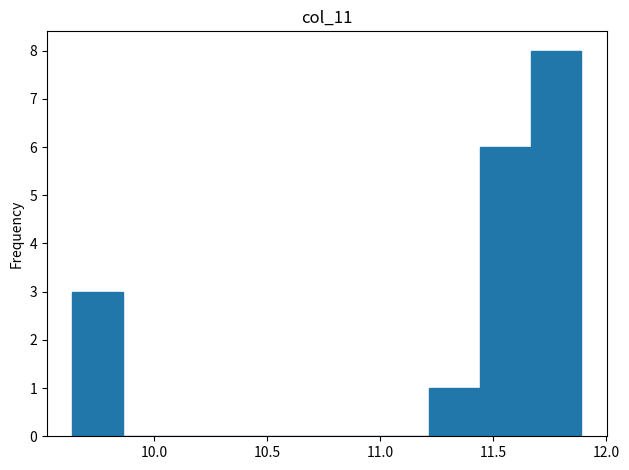

Reading left to right, transcribe this chart: for each bar, give the range it covers on the x-axis and its height. Neither the bar edges nor the heights are printed on the chart, so give them approximately, as read against the axes.

9.640 to 9.865: 3
9.865 to 10.090: 0
10.090 to 10.315: 0
10.315 to 10.540: 0
10.540 to 10.765: 0
10.765 to 10.990: 0
10.990 to 11.215: 0
11.215 to 11.440: 1
11.440 to 11.665: 6
11.665 to 11.890: 8